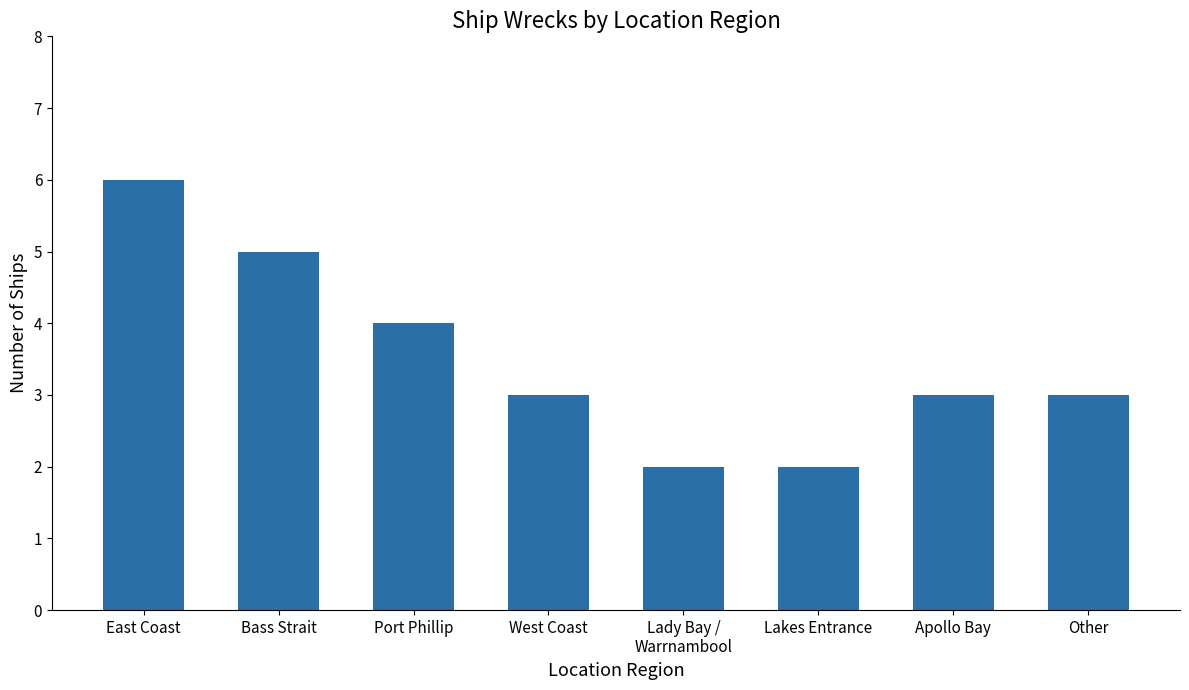

Reading left to right, transcribe all the data shown in this chart.

East Coast=6	Bass Strait=5	Port Phillip=4	West Coast=3	Lady Bay /
Warrnambool=2	Lakes Entrance=2	Apollo Bay=3	Other=3